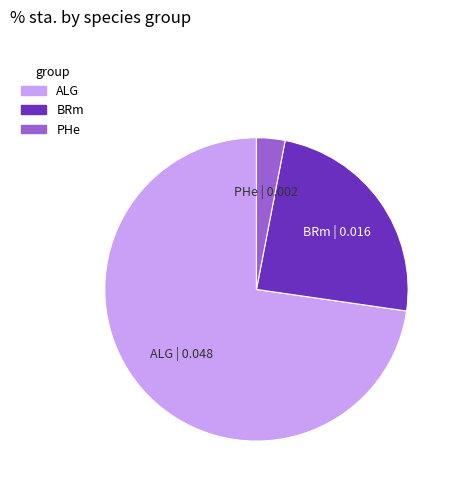

Does any single category account for the majority?

Yes